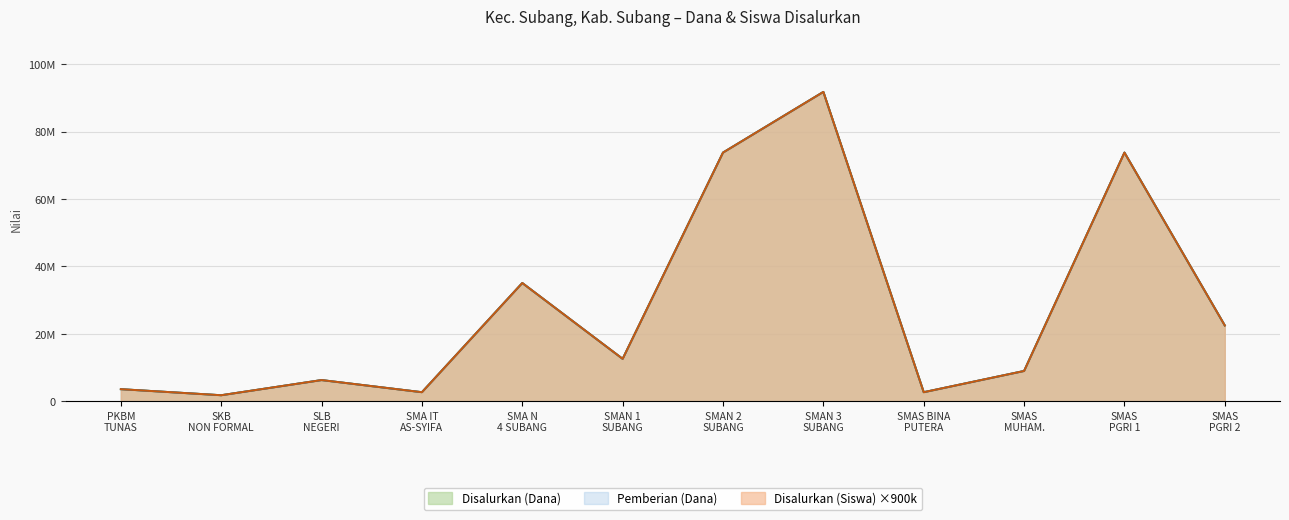

Rank the categories by Disalurkan (Siswa) value from lowest to highest.

SKB NON FORMAL, SMA IT AS-SYIFA, SMAS BINA PUTERA, PKBM TUNAS, SLB NEGERI, SMAS MUHAM., SMAN 1 SUBANG, SMAS PGRI 2, SMA N 4 SUBANG, SMAN 2 SUBANG, SMAS PGRI 1, SMAN 3 SUBANG